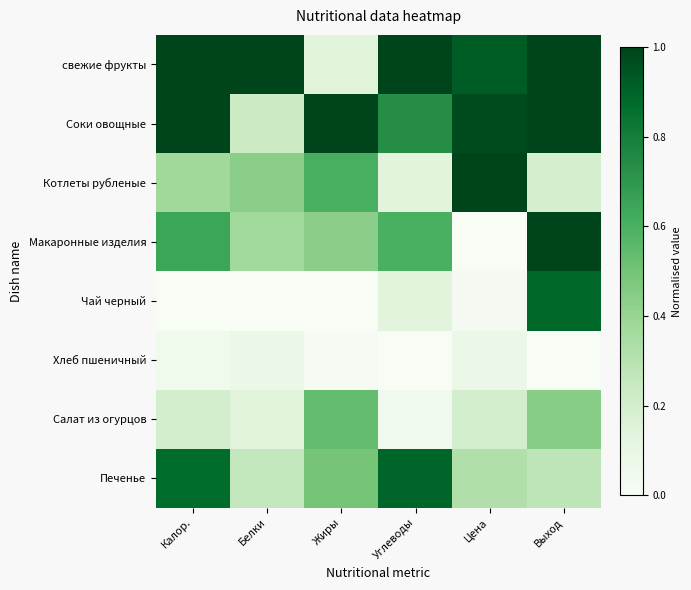

At how many categories does at least one series exceed 0?

6